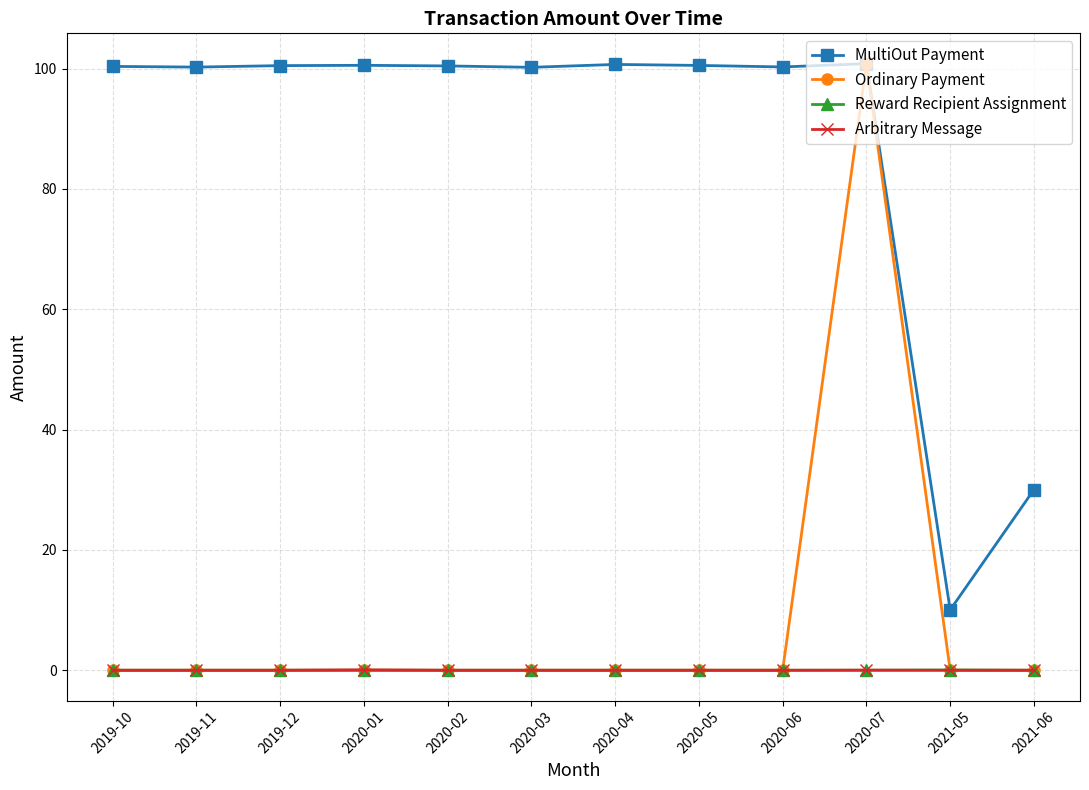

True or false: Reward Recipient Assignment and MultiOut Payment intersect in this chart.

False